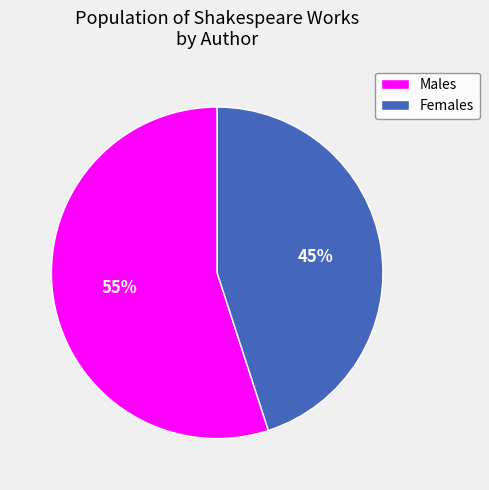

Rank the categories by value from lowest to highest.

Females, Males